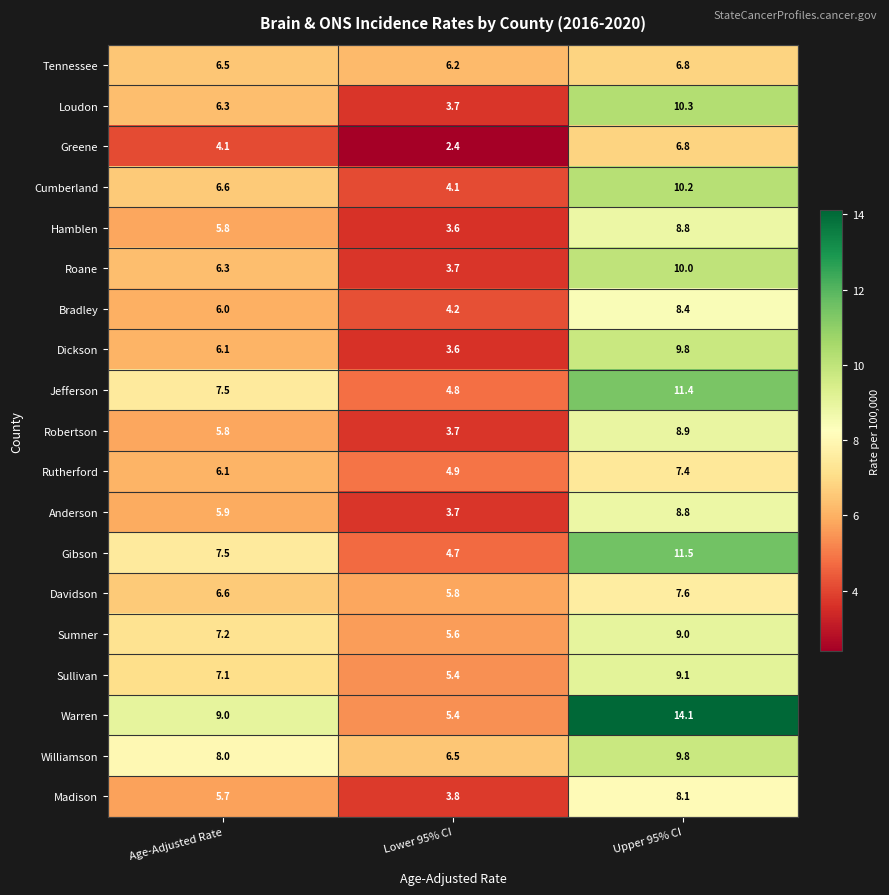

At which label is Bradley closest to 6?

Age-Adjusted Rate